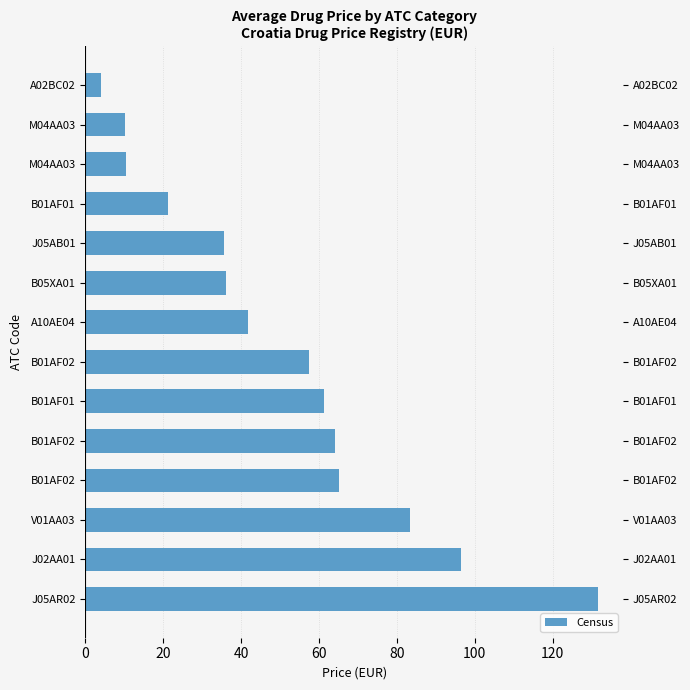

How many distinct data groups are displayed?

1